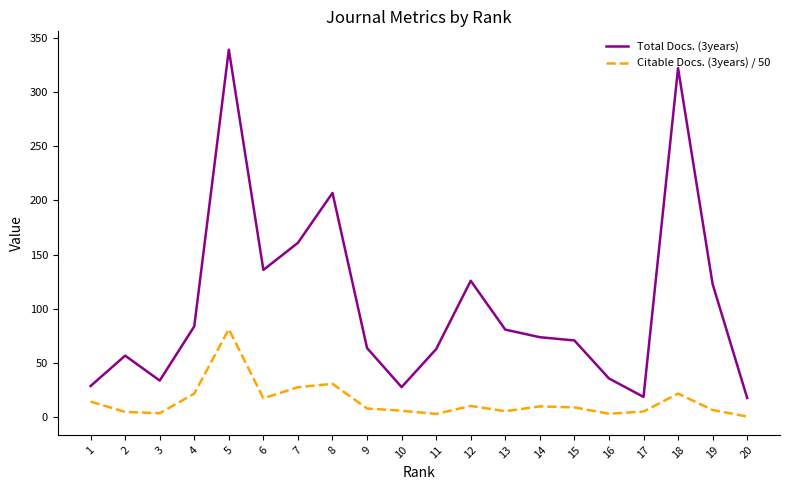

What is the maximum value shown in the chart?

339.0